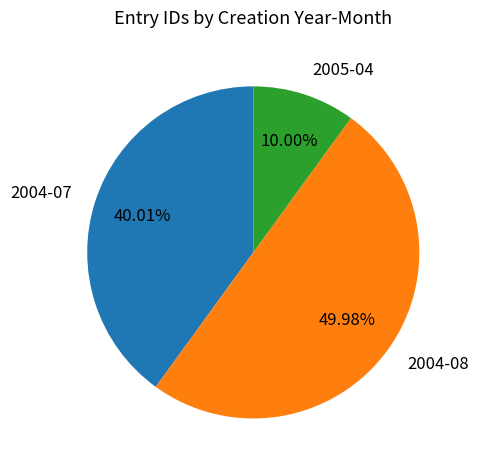

Does 2005-04 represent more than half of the total?

No